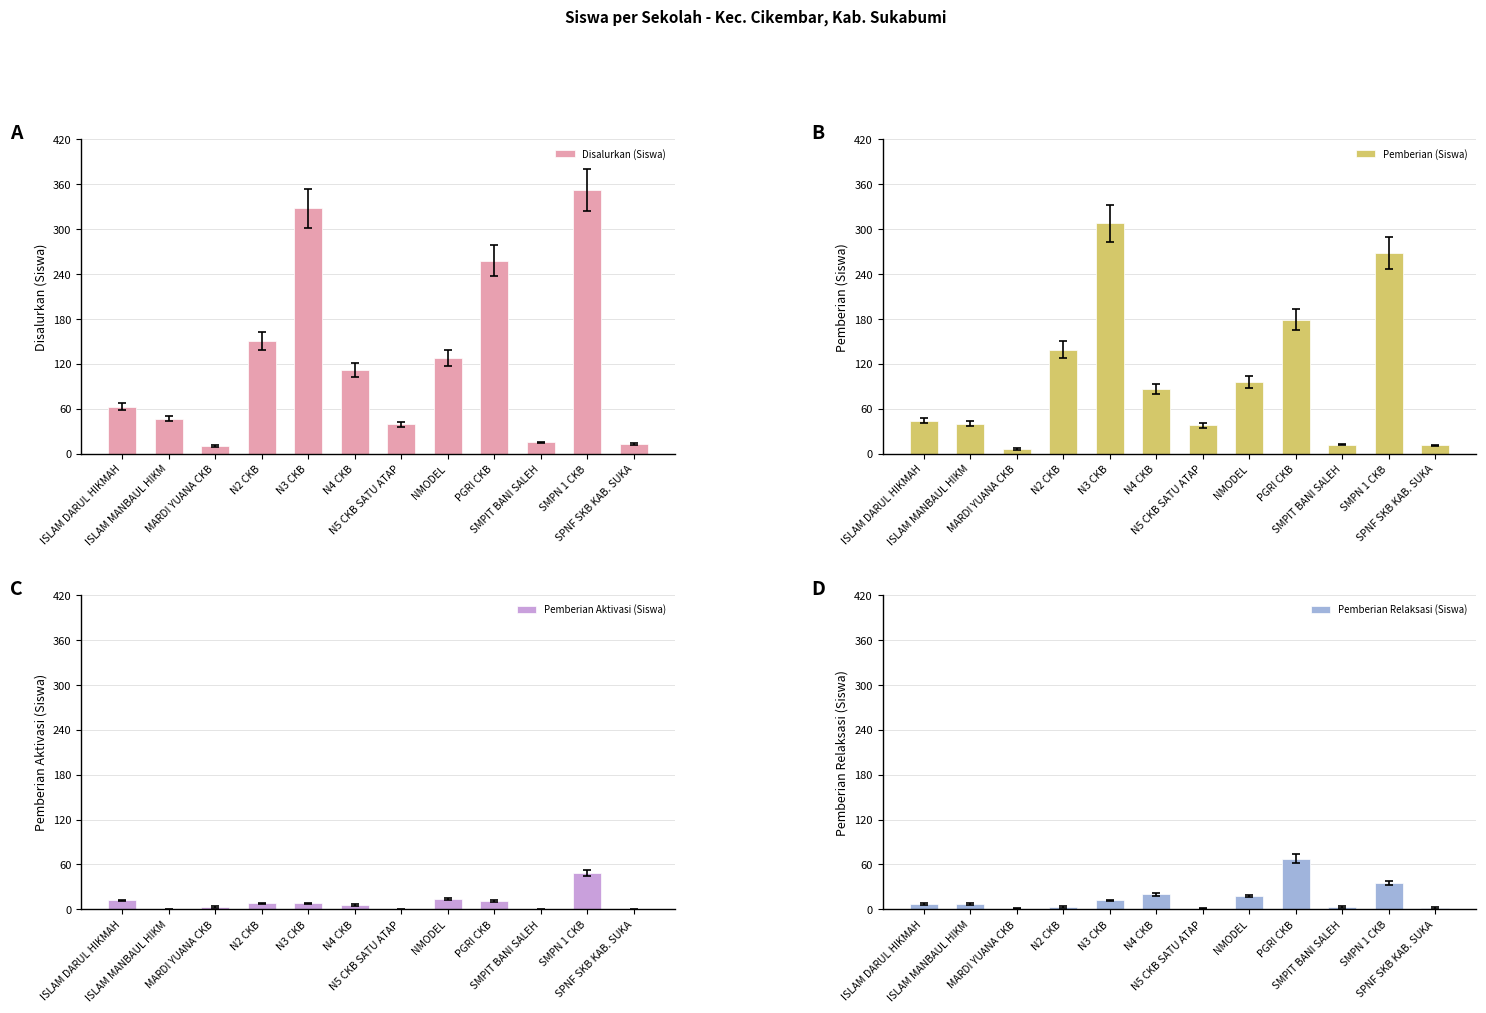

Between MARDI YUANA CKB and SMPN 1 CKB, which series saw the biggest shift?

Disalurkan (Siswa)